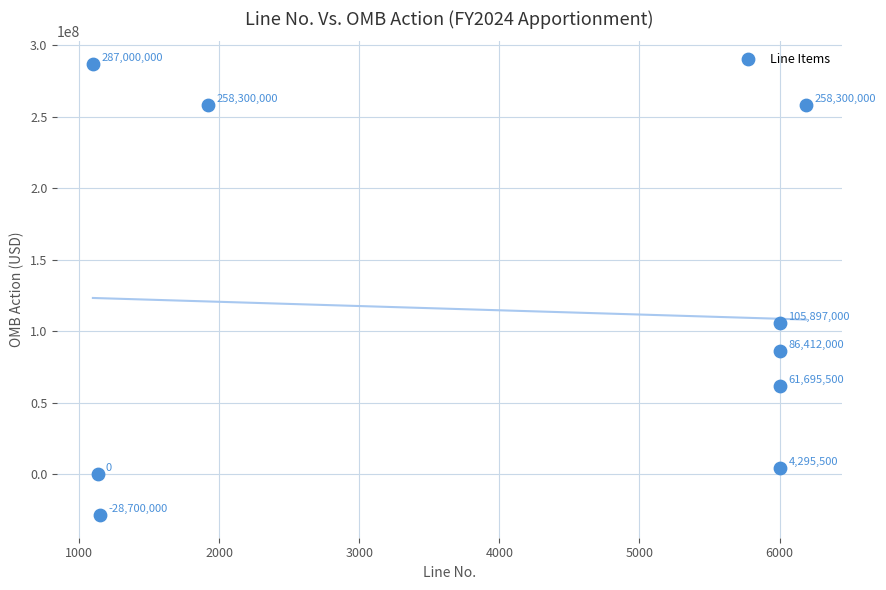

What is the average X value?

3945